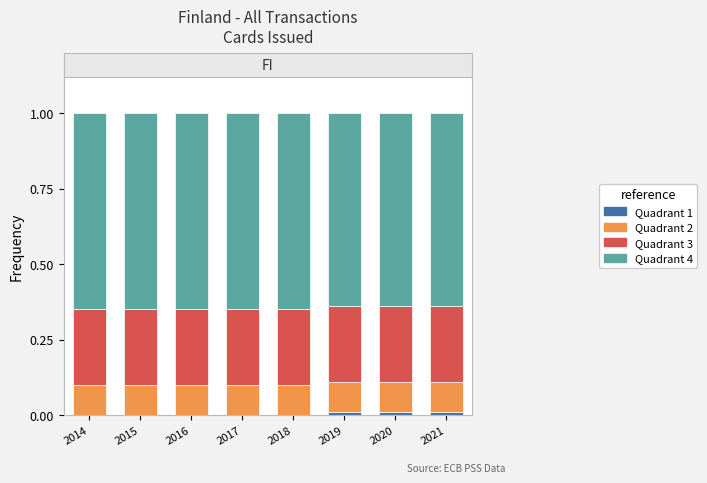

What is the total value across all series at 2015?

1.0